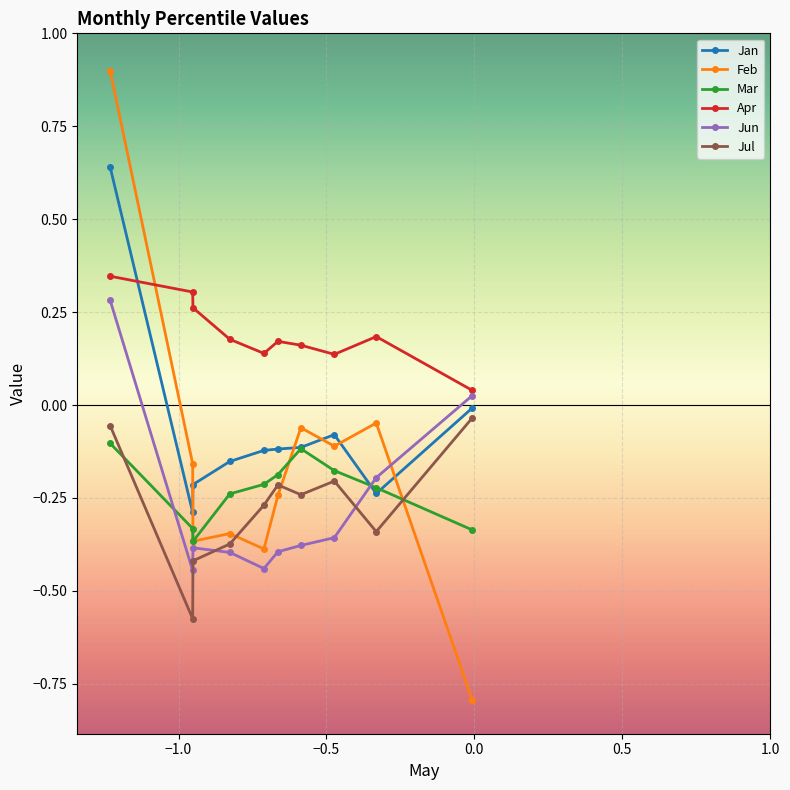

Does the chart have visible grid lines?

Yes